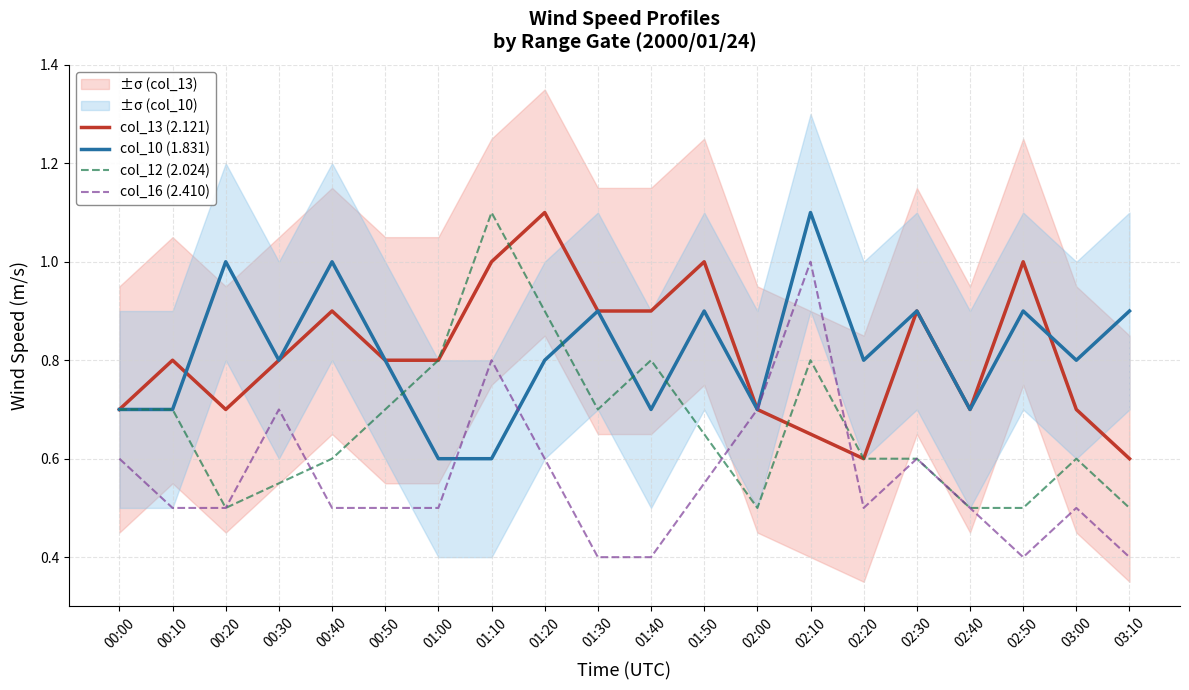

How many interior local valleys does the col_13 (2.121) series have?

3